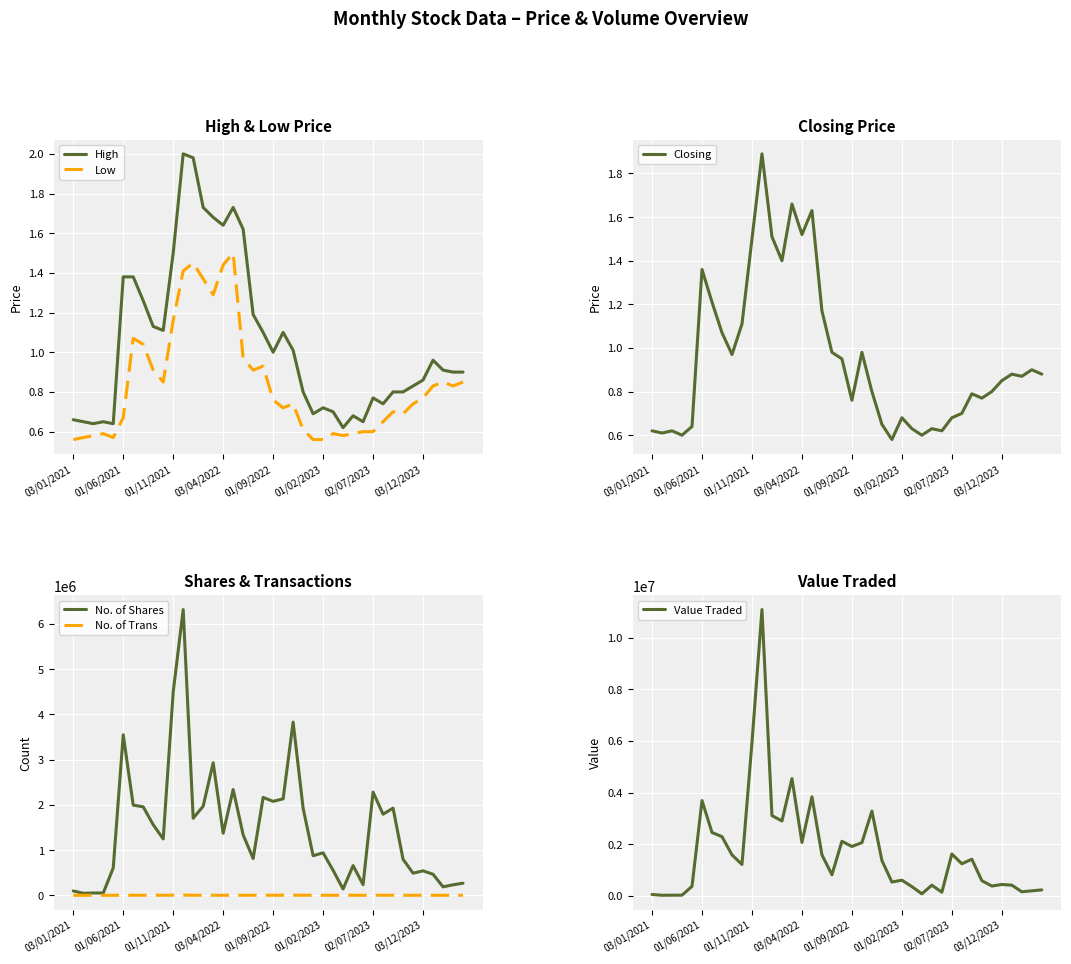

What is the value of the High point at the 15th from the left?

1.7